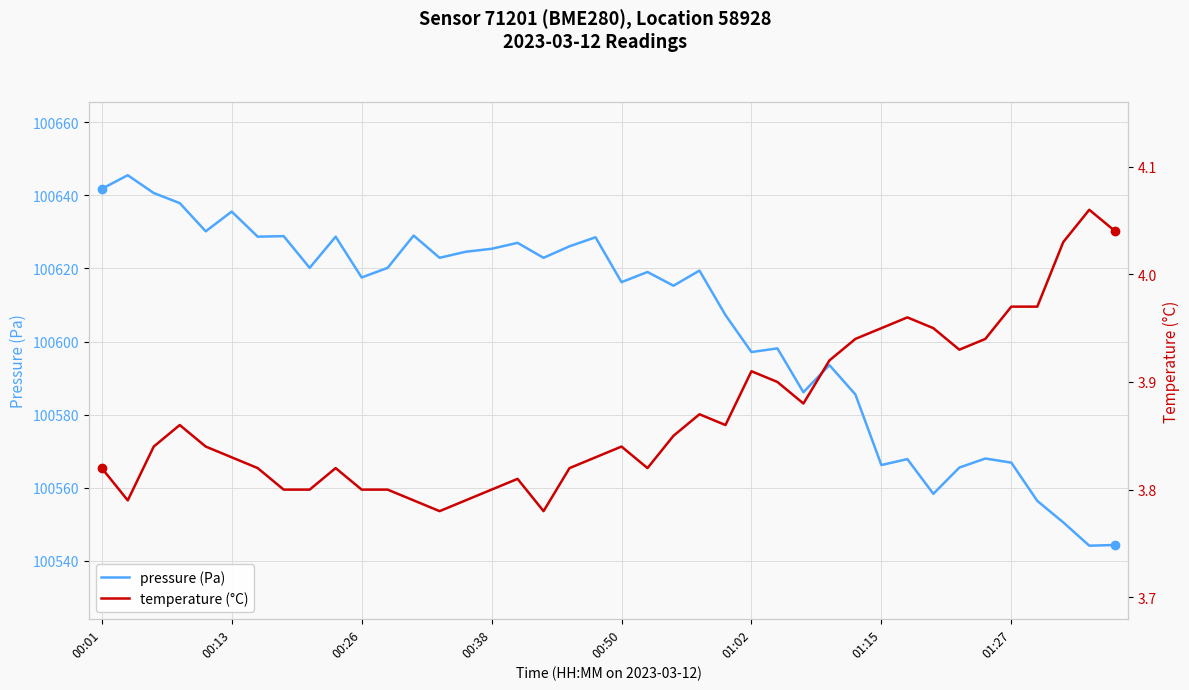

What is the value of the temperature (°C) point at the 31st from the left?

4.0